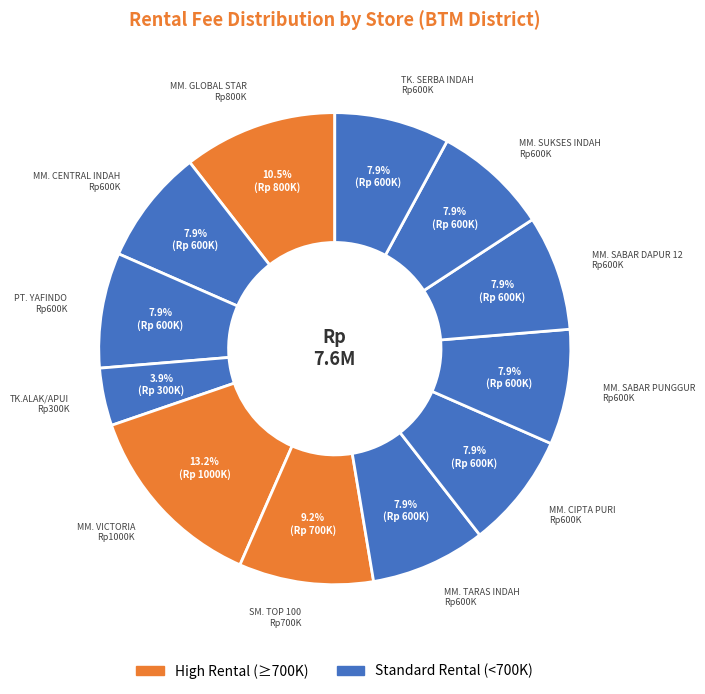

How many segments does this pie chart have?

12